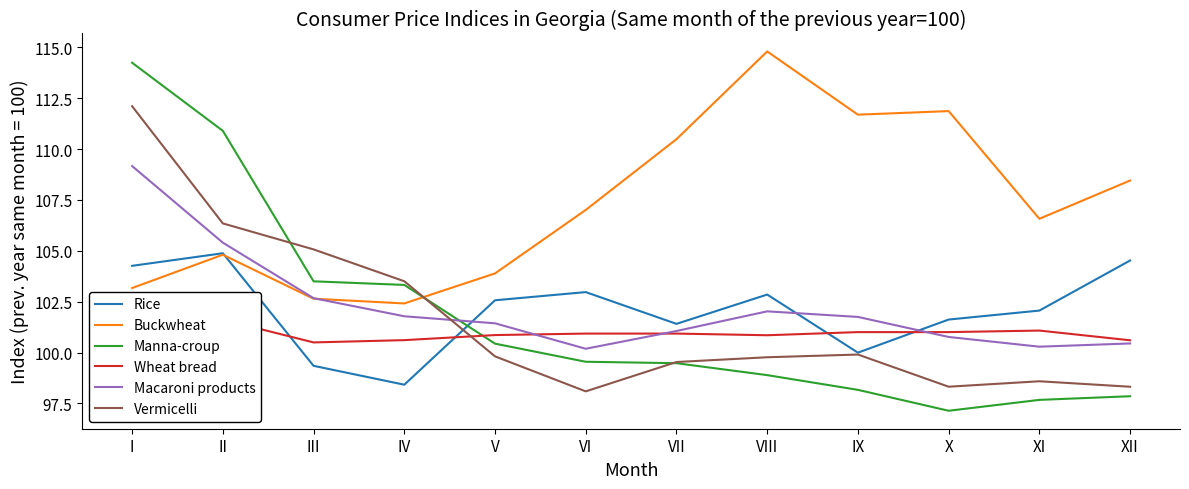

What is the sum of the Vermicelli values at II and V?

206.2